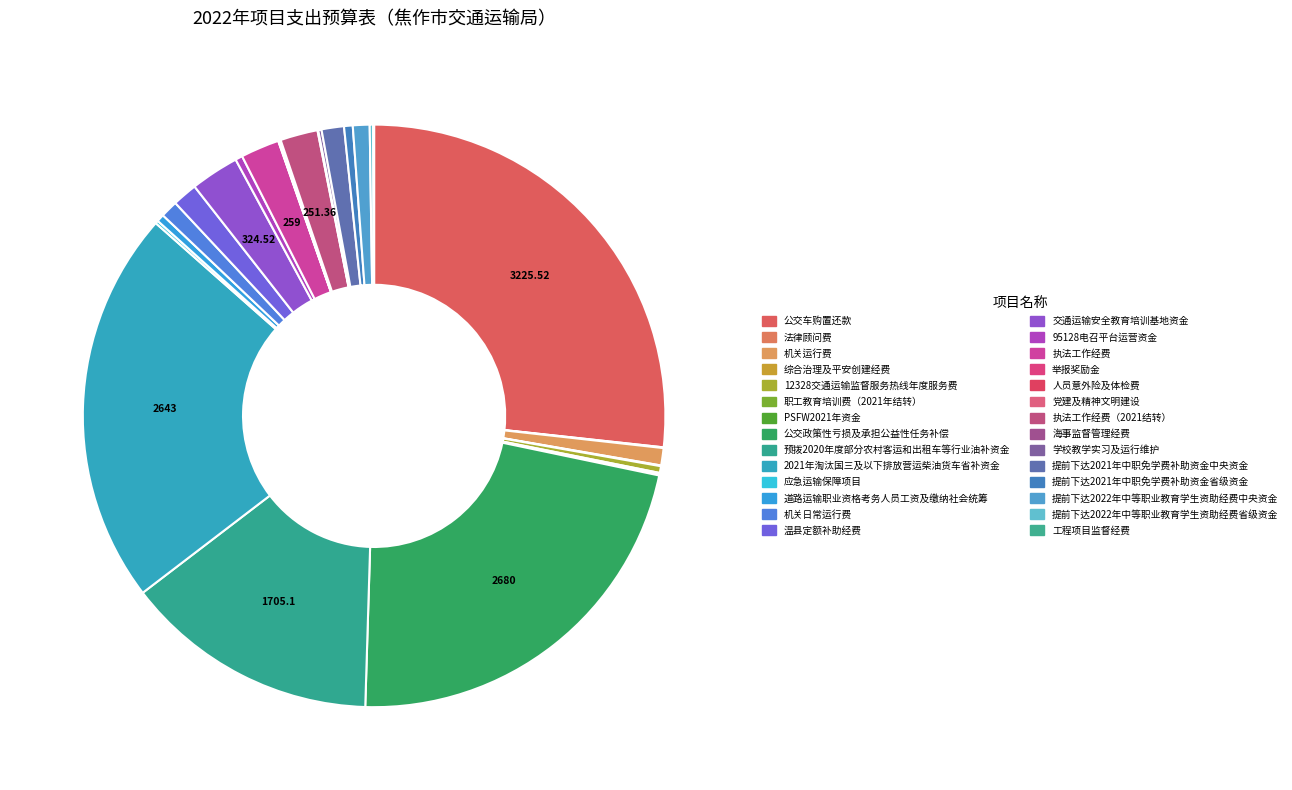

Rank the categories by value from lowest to highest.

举报奖励金, 法律顾问费, 综合治理及平安创建经费, 海事监督管理经费, 人员意外险及体检费, 工程项目监督经费, PSFW2021年资金, 党建及精神文明建设, 职工教育培训费（2021年结转）, 应急运输保障项目, 学校教学实习及运行维护, 提前下达2022年中等职业教育学生资助经费省级资金, 12328交通运输监督服务热线年度服务费, 95128电召平台运营资金, 道路运输职业资格考务人员工资及缴纳社会统筹, 提前下达2021年中职免学费补助资金省级资金, 提前下达2022年中等职业教育学生资助经费中央资金, 机关日常运行费, 机关运行费, 提前下达2021年中职免学费补助资金中央资金, 温县定额补助经费, 执法工作经费（2021结转）, 执法工作经费, 交通运输安全教育培训基地资金, 预拨2020年度部分农村客运和出租车等行业油补资金, 2021年淘汰国三及以下排放营运柴油货车省补资金, 公交政策性亏损及承担公益性任务补偿, 公交车购置还款